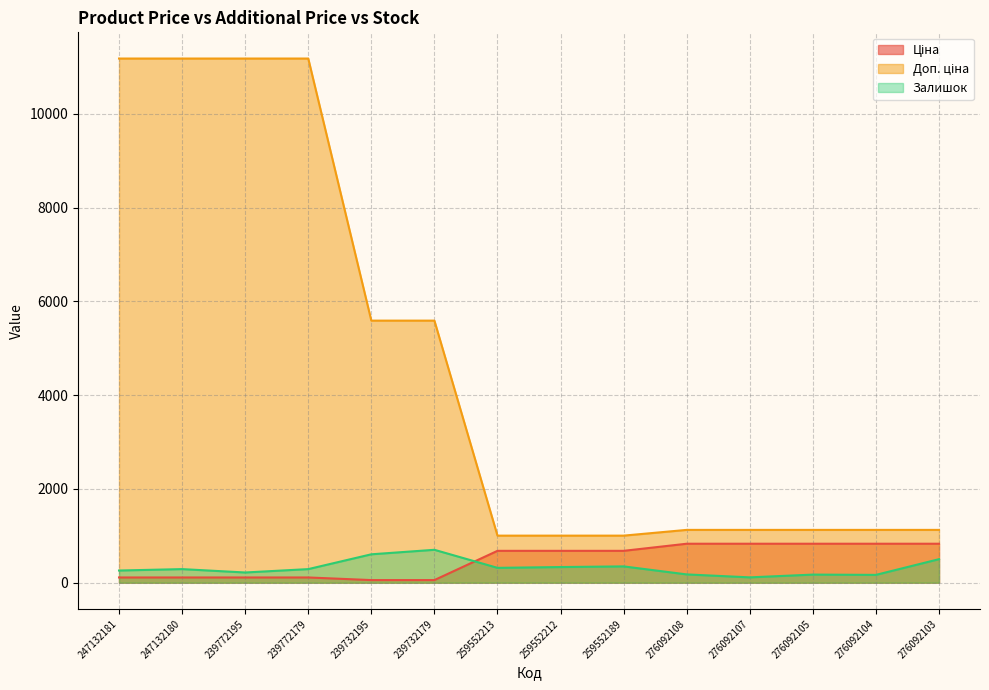

At which label does Залишок first exceed 290?

239732195